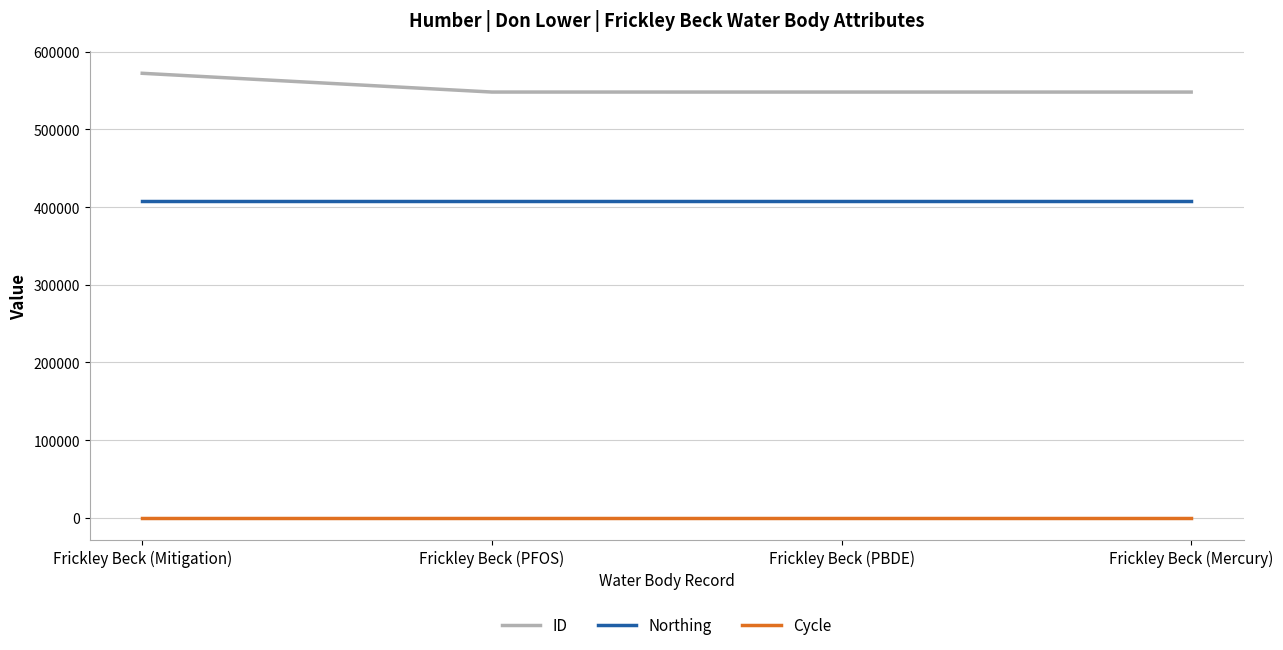

What is the minimum value shown in the chart?

3